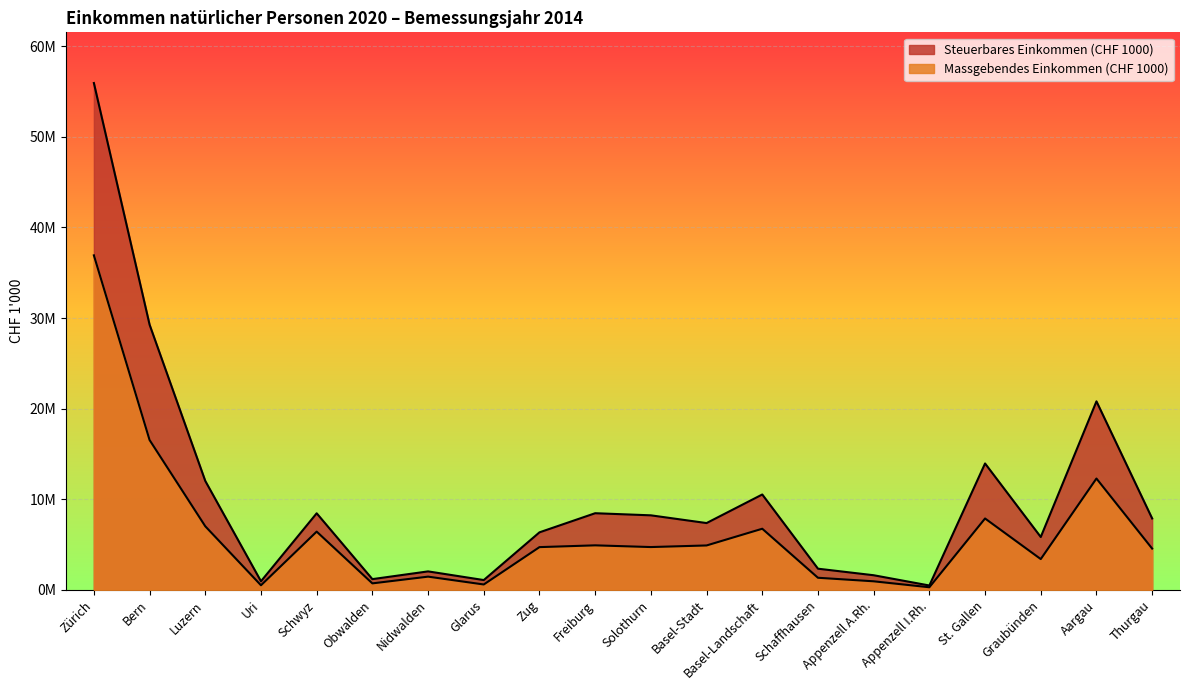

What is the spread (max minus min) of values at Bern?

12728870.0